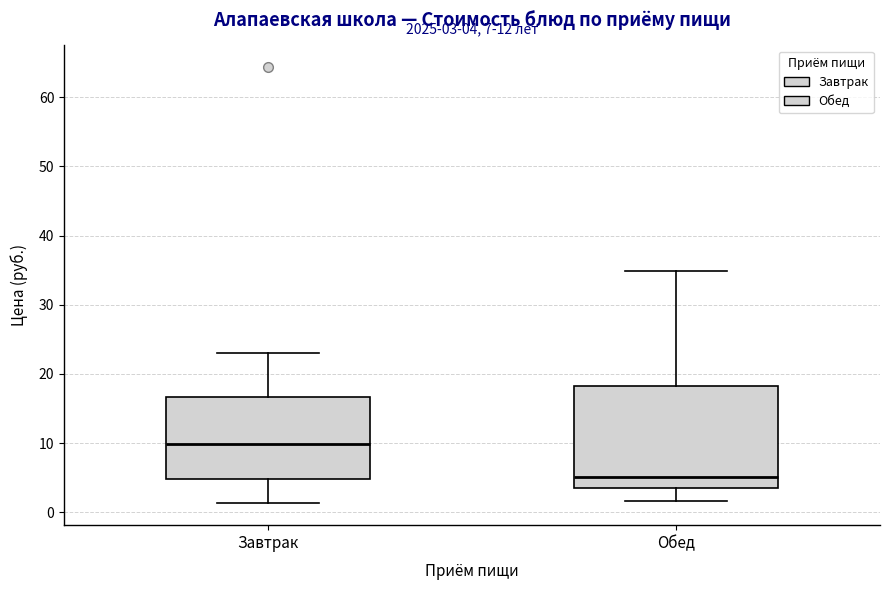

Which box is the tallest, from its lower edge to its upper edge?

Обед